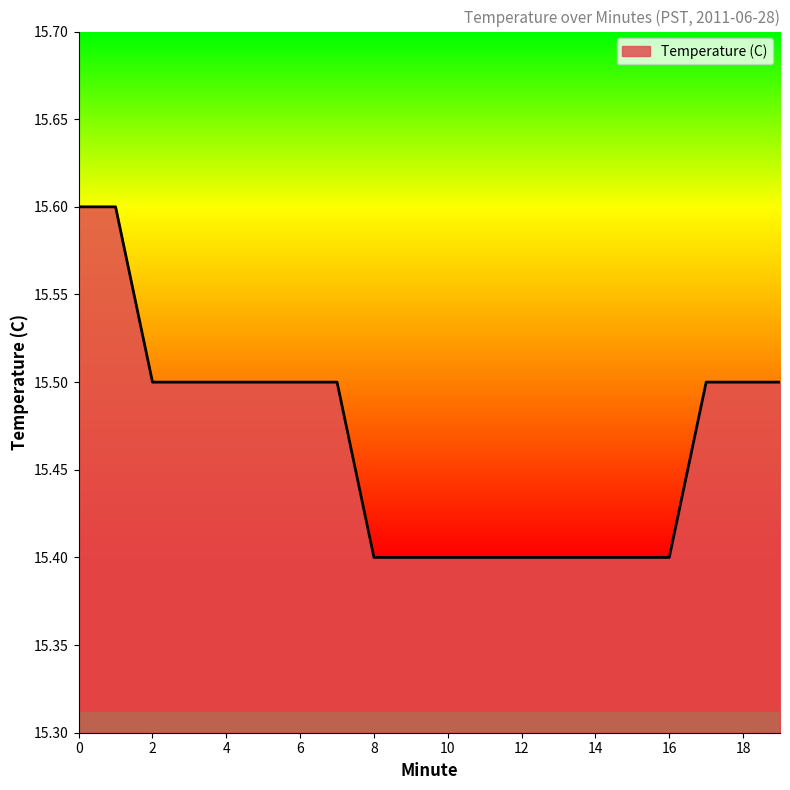

What is the greatest value displayed?

15.6